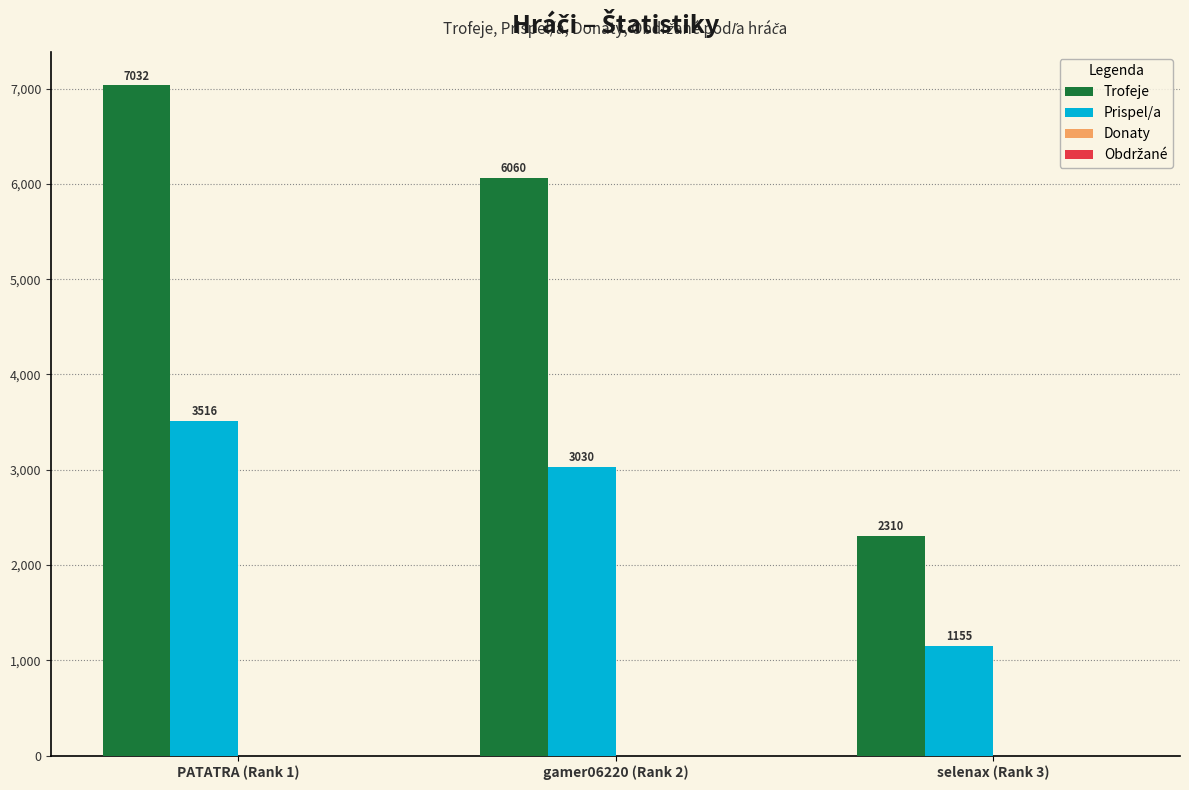

Reading left to right, what are all the values shown in this chart?

Trofeje: PATATRA (Rank 1)=7032	gamer06220 (Rank 2)=6060	selenax (Rank 3)=2310
Prispel/a: PATATRA (Rank 1)=3516	gamer06220 (Rank 2)=3030	selenax (Rank 3)=1155